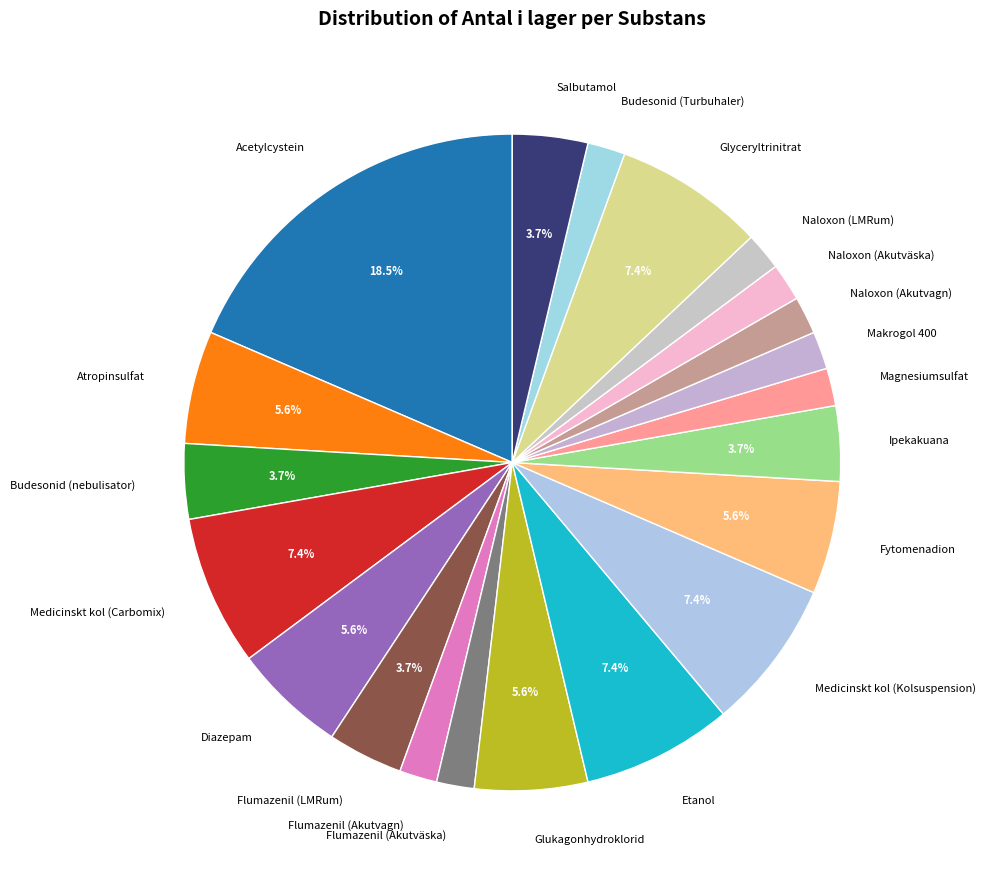

Does Salbutamol account for over 50% of the chart?

No